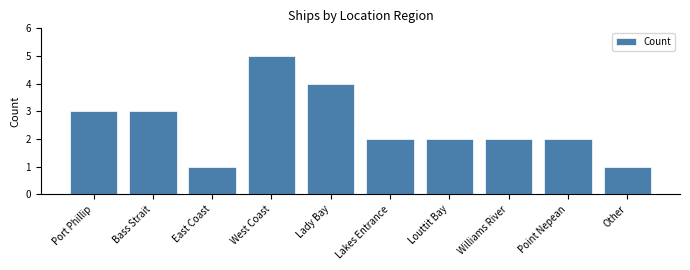

At which category does the chart reach its peak across all series?

West Coast